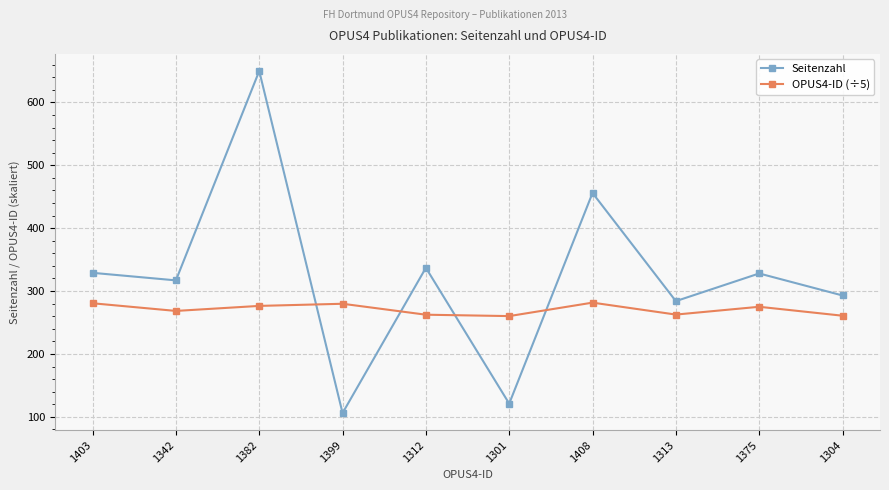

Rank the series at 1313 from lowest to highest value.

OPUS4-ID (÷5), Seitenzahl